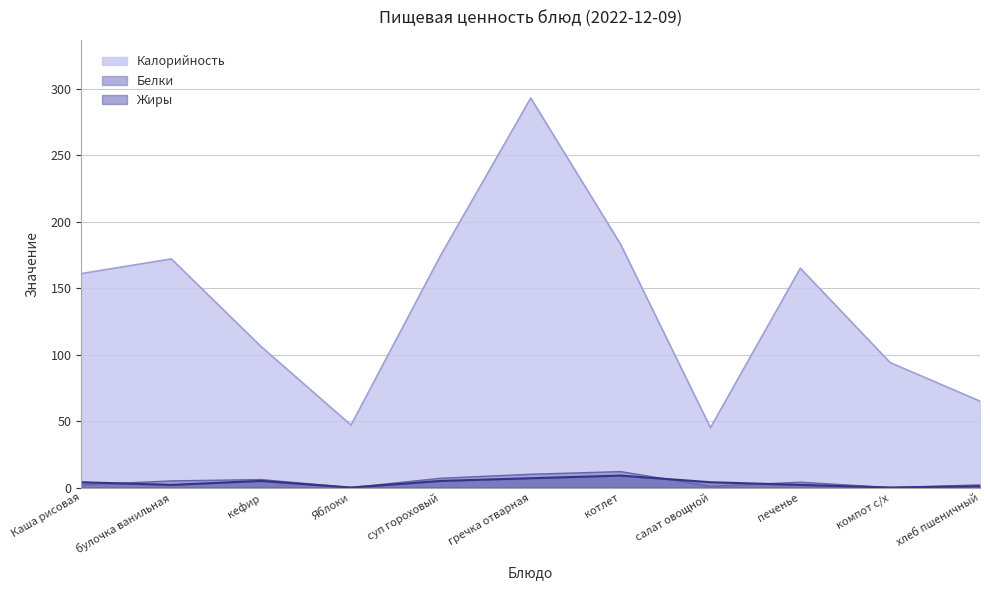

Which has a higher value, Каша рисовая or салат овощной?

Каша рисовая